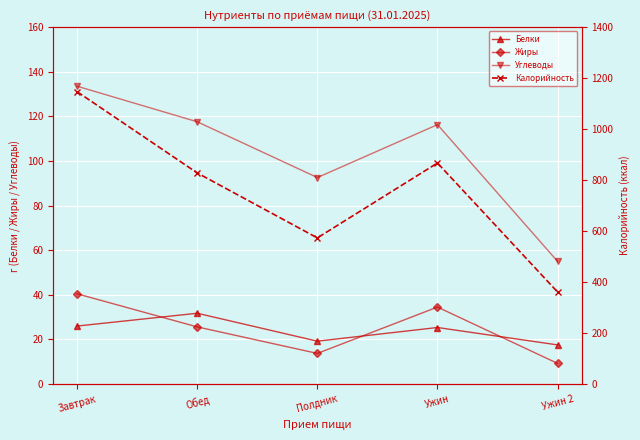

Reading left to right, list all the values displayed in this chart.

Белки: 26.0	31.8	19.2	25.4	17.6
Жиры: 40.5	25.6	13.8	34.5	9.3
Углеводы: 133.5	117.6	92.6	116.3	55.0
Калорийность: 1146.7	828.2	573.4	867.1	361.1